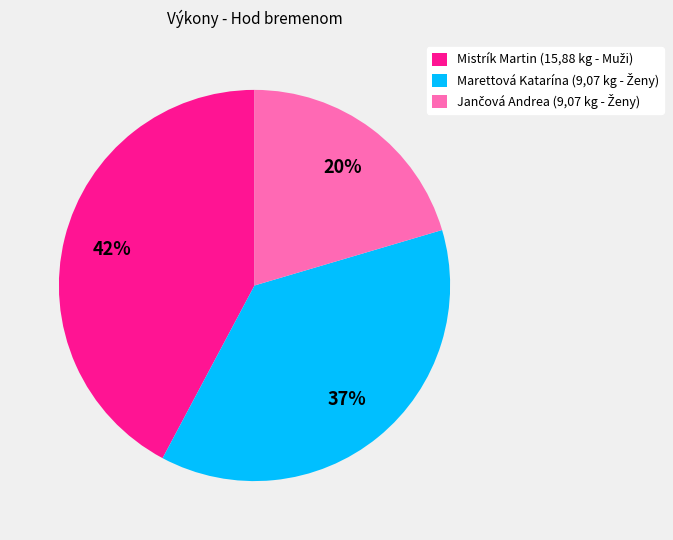

To the nearest percent, what is the difference between the largest and smallest slice percentages?

22%